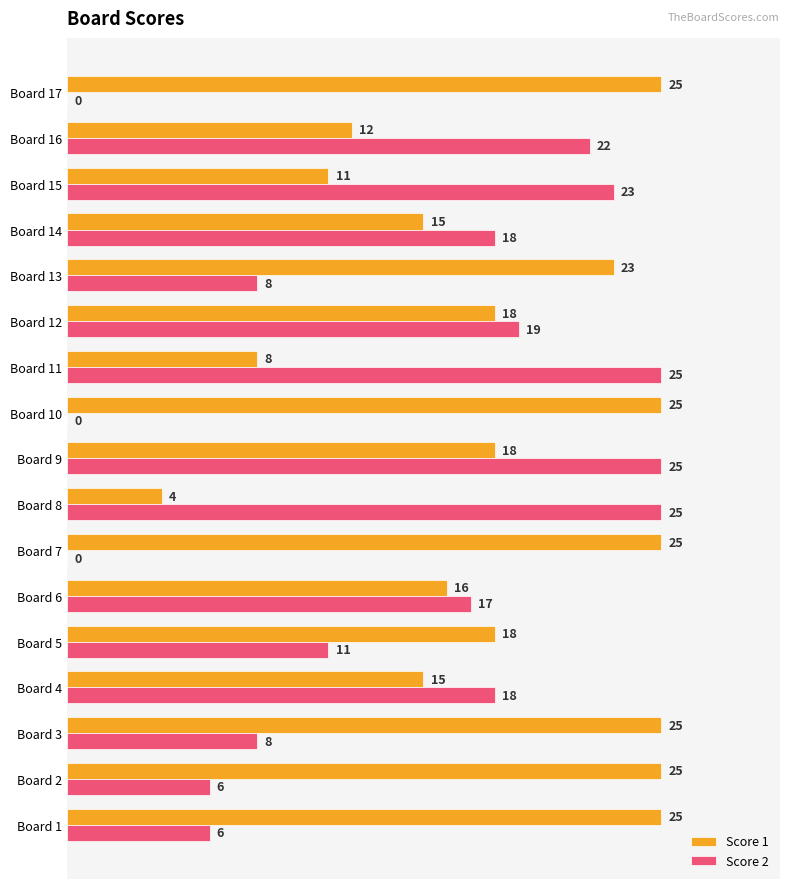

Which series has the largest total across all categories?

Score 1